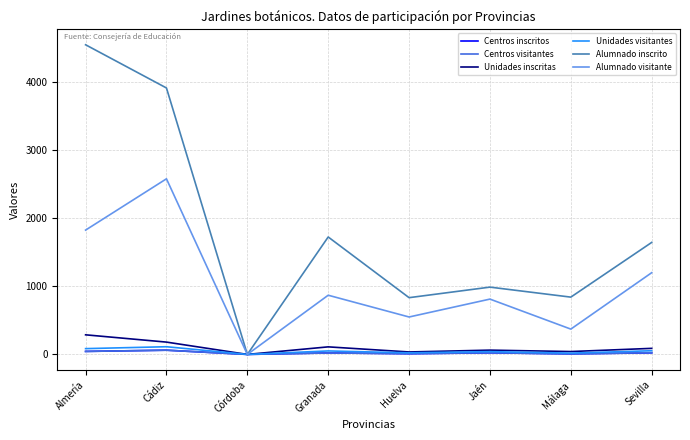

Which series has the largest total across all categories?

Alumnado inscrito